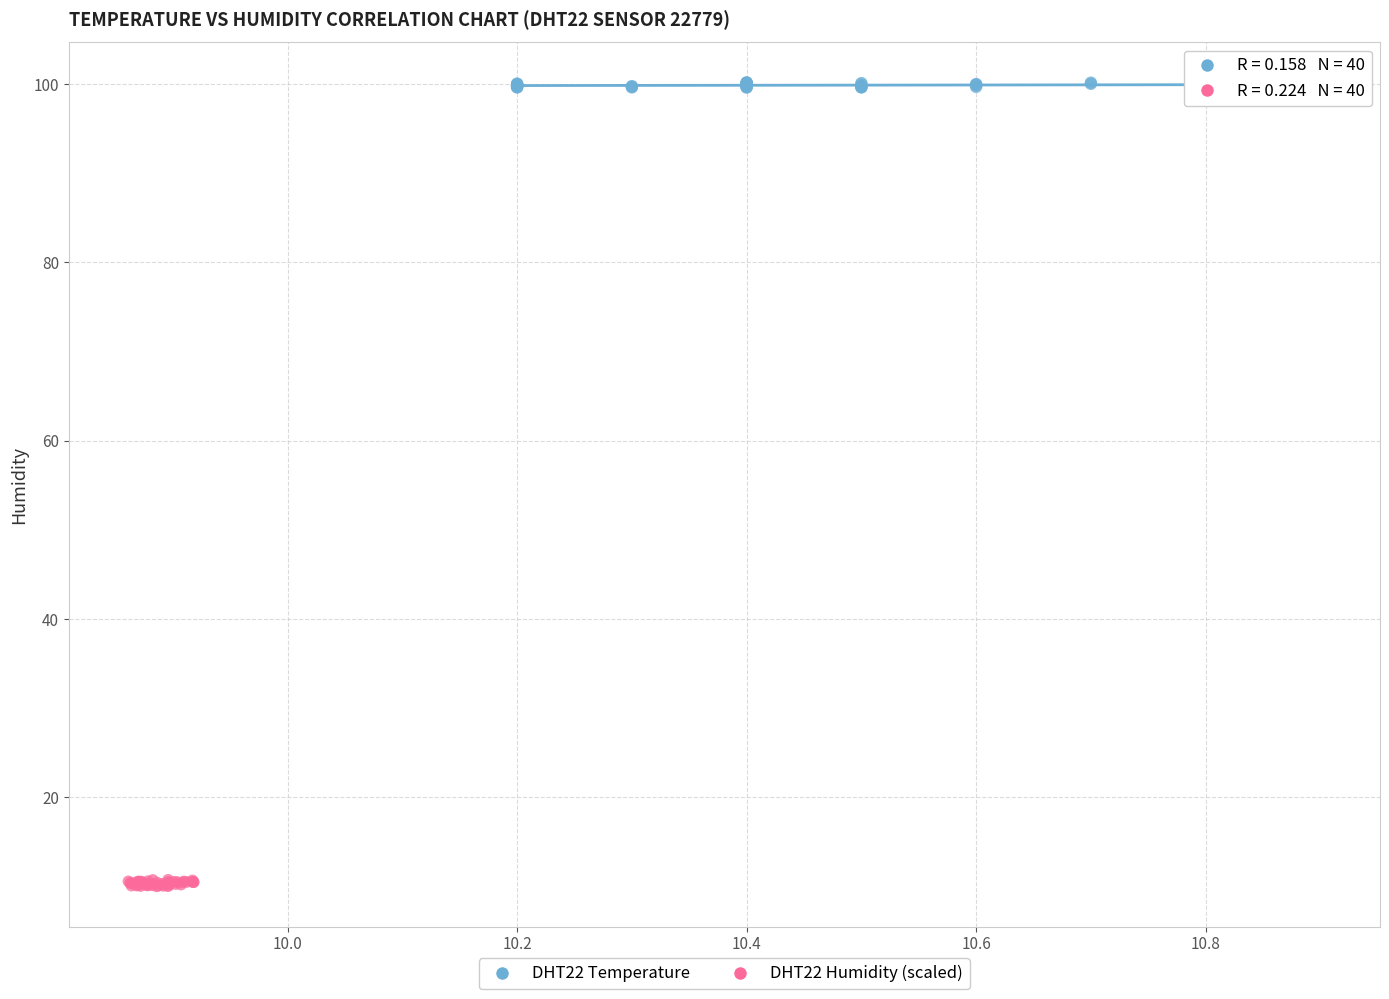

Which series reaches the maximum Y coordinate?

DHT22 Temperature